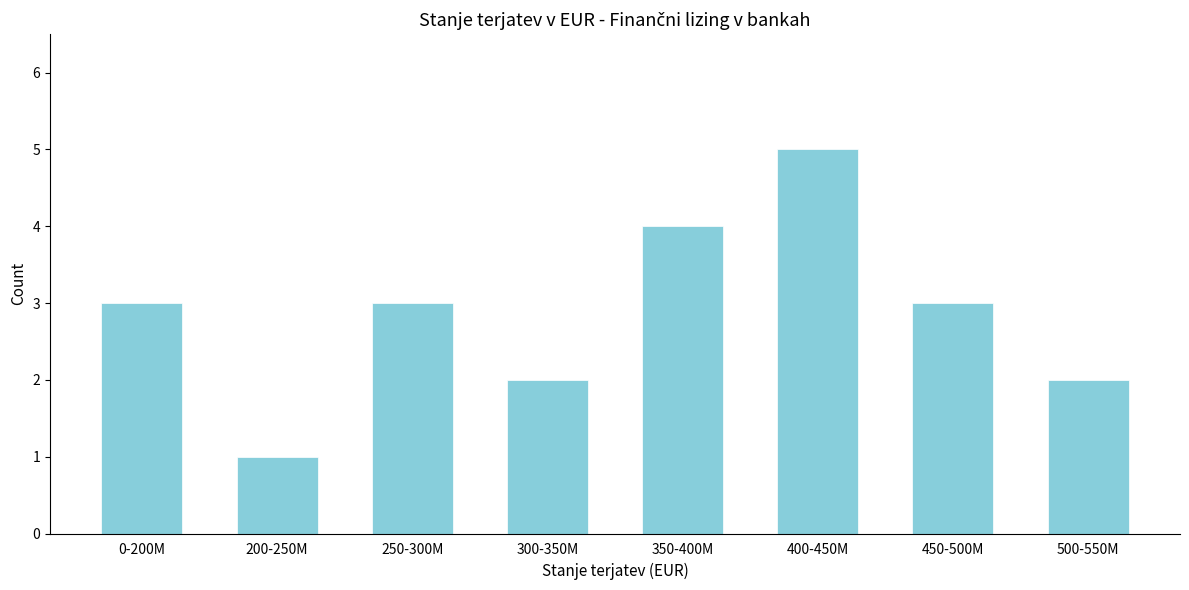

Reading left to right, what are all the values shown in this chart?

3	1	3	2	4	5	3	2